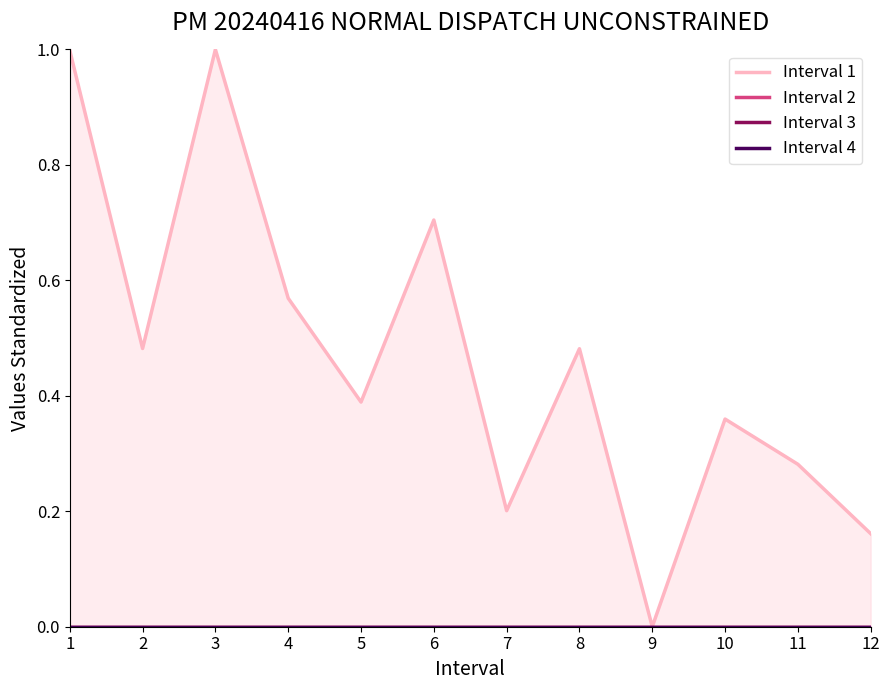

True or false: Interval 2 has more than 0 interior local peaks.

False